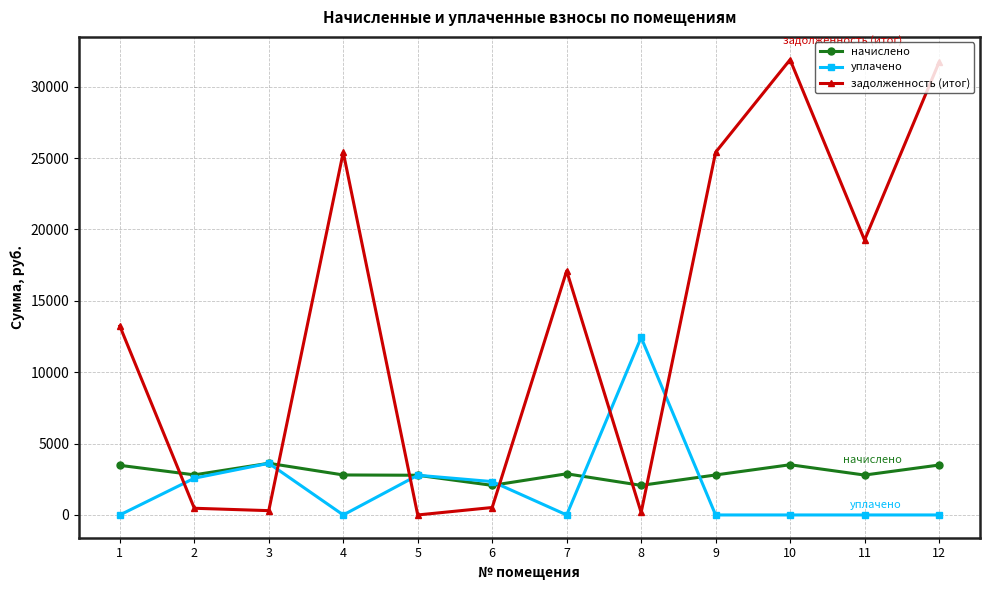

Count the number of categories in the chart.

12